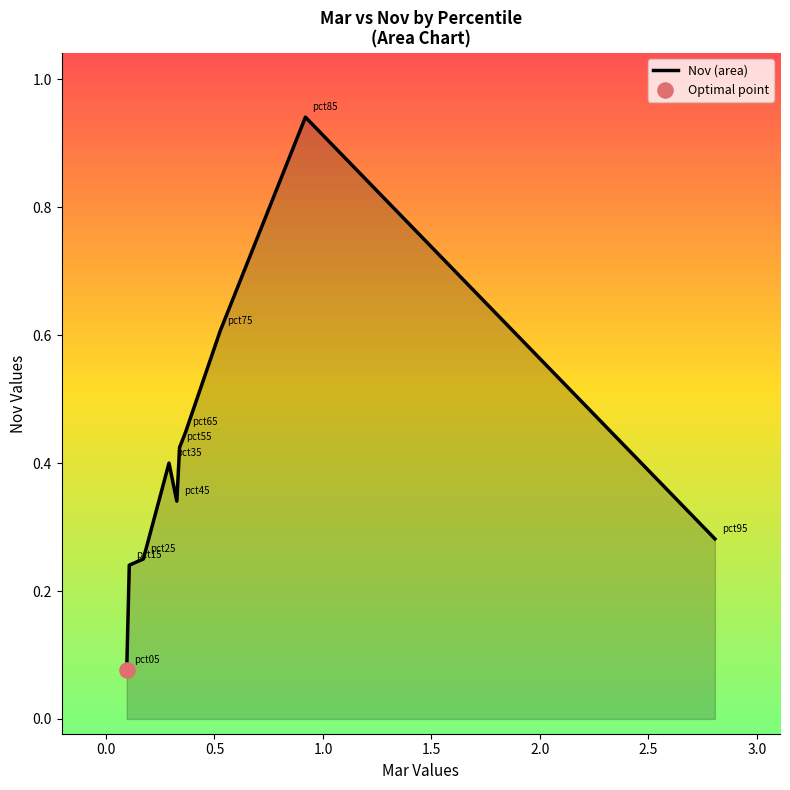

How many lines are shown in the chart?

1